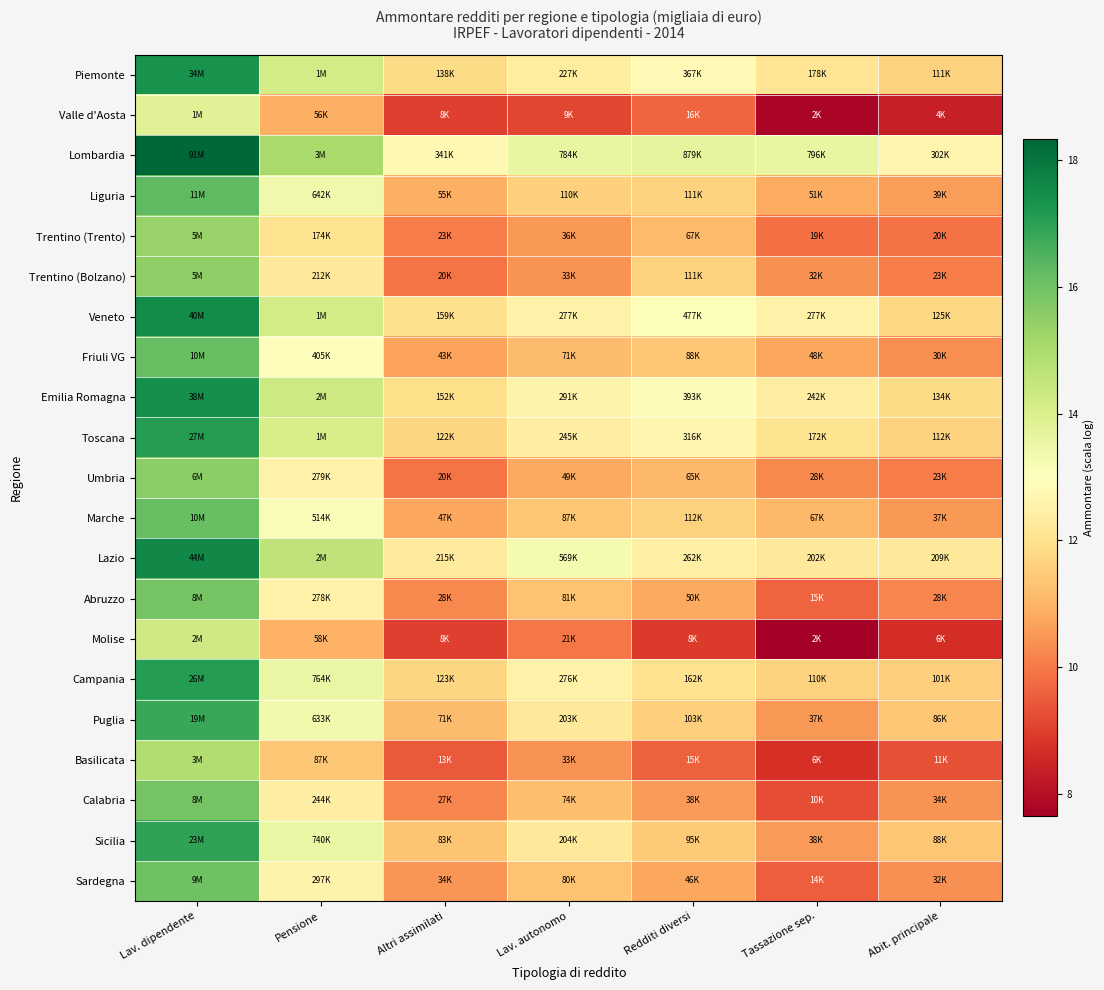

At which category is the sum across all series the highest?

Lav. dipendente